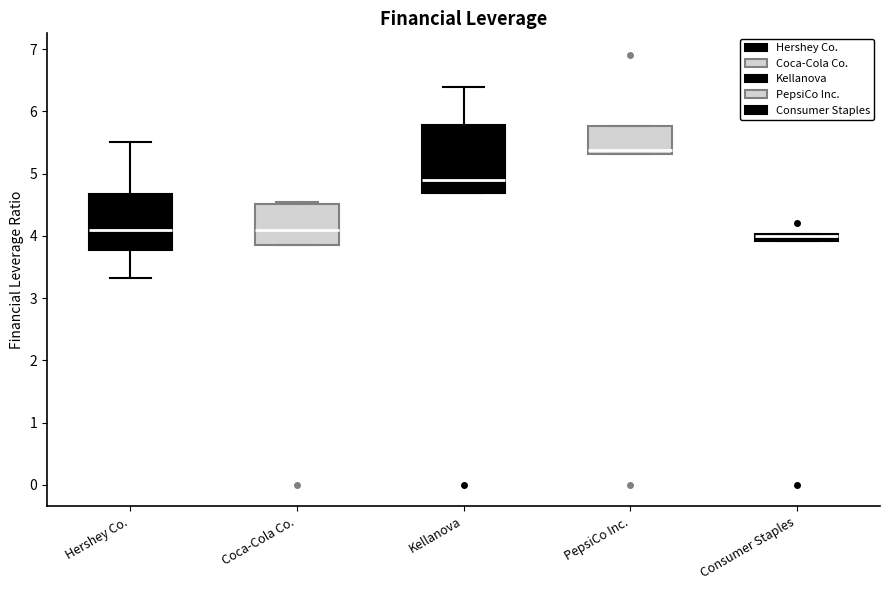

Where does the median line of the box for Kellanova sit on the y-axis? The values are not printed on the chart, so give them approximately, as read against the axis.

4.9